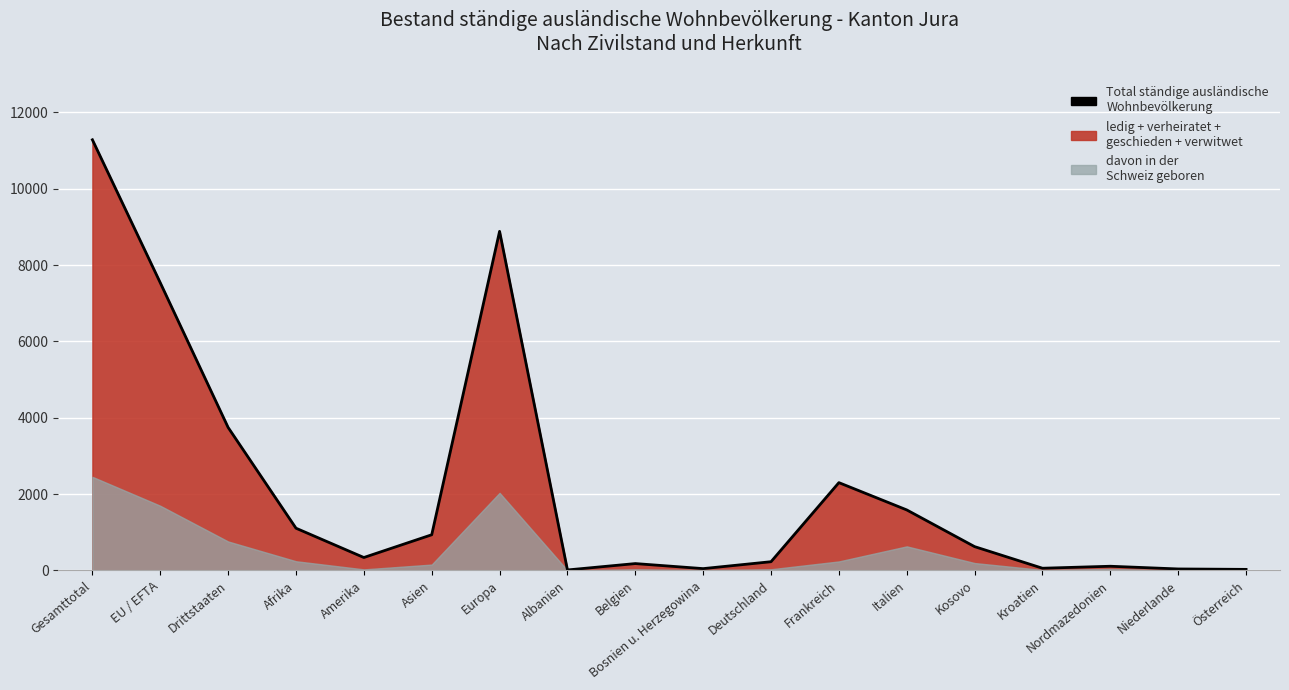

Reading right to left, transcribe all the data shown in this chart.

27	38	109	57	623	1585	2300	228	47	179	12	8885	934	338	1106	3746	7538	11284